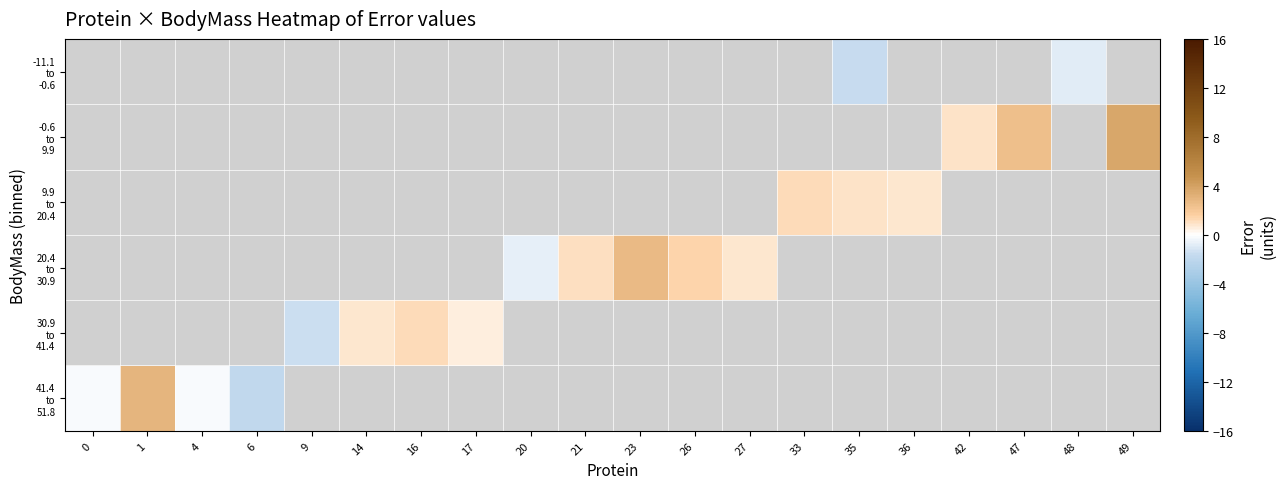

Which label corresponds to the smallest value in the chart?

6